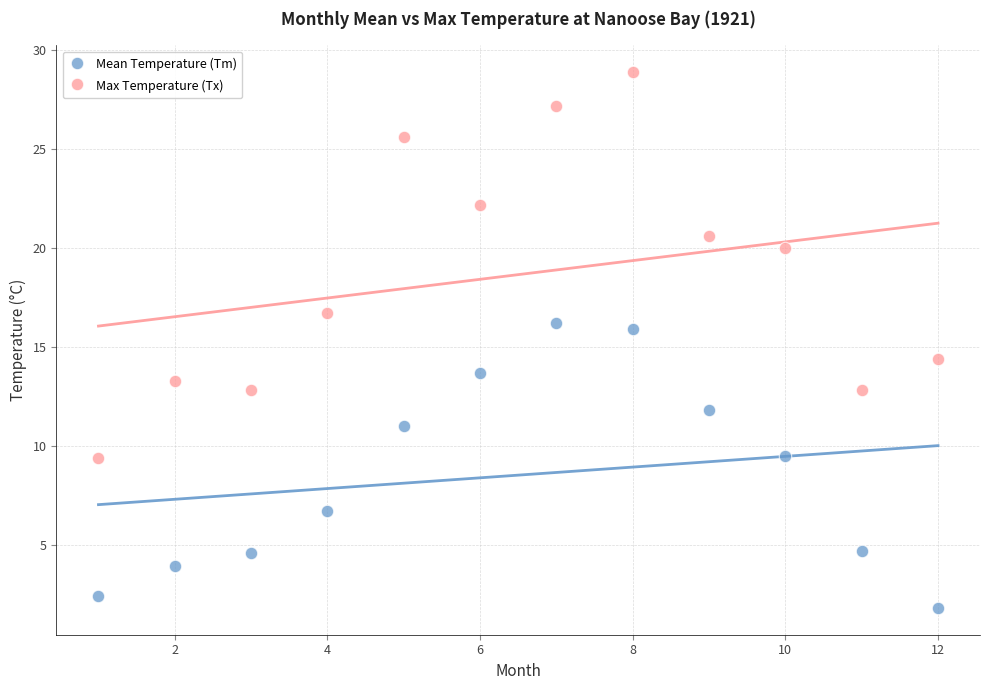

Which series reaches the minimum Y coordinate?

Mean Temperature (Tm)